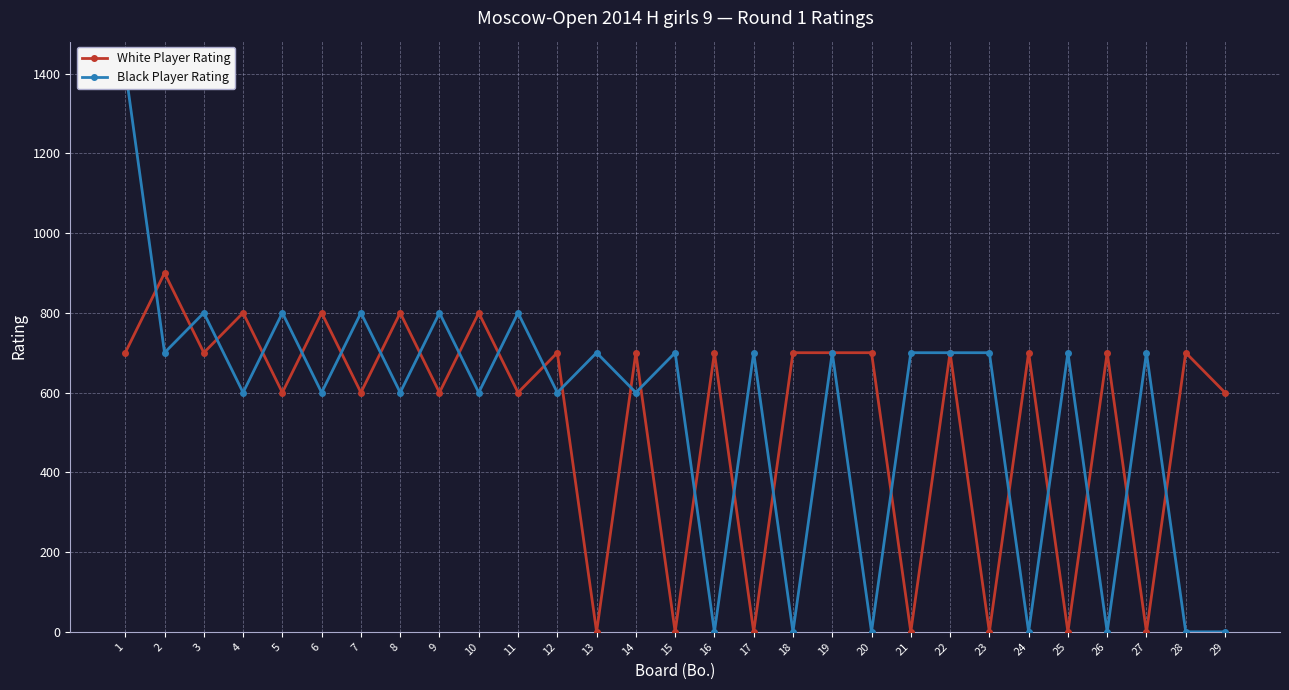

What is the value of the Black Player Rating point at the 17th from the left?

700